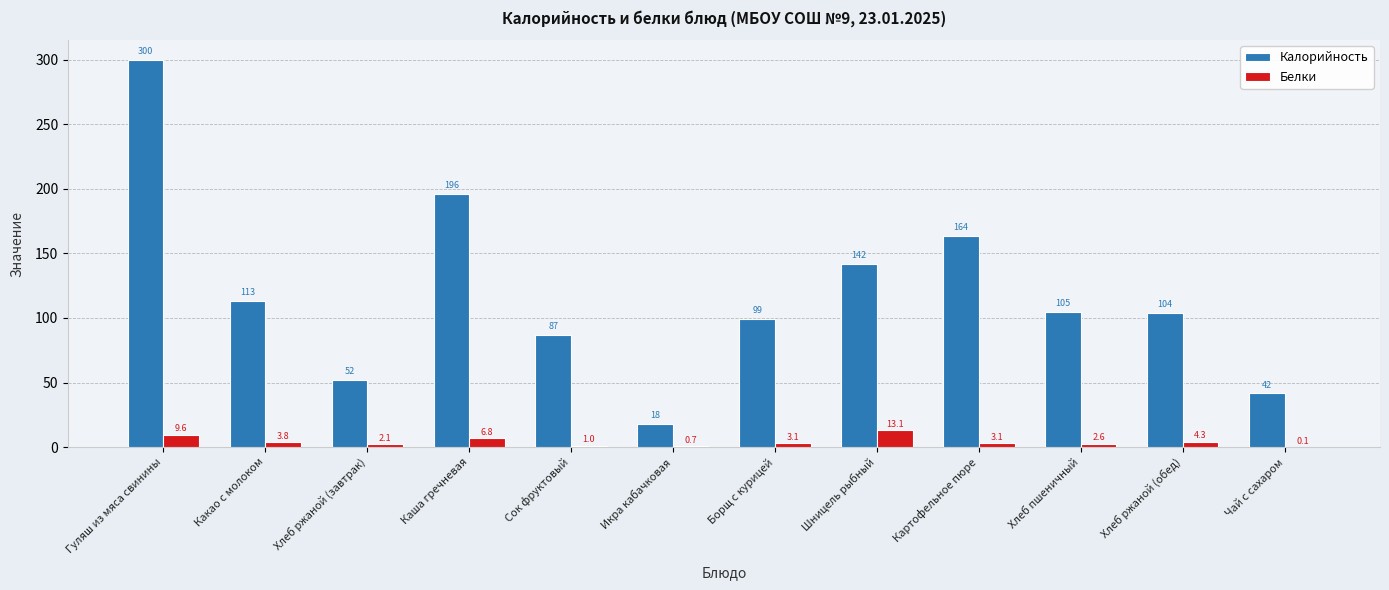

How many values in the Белки series exceed 3?

7